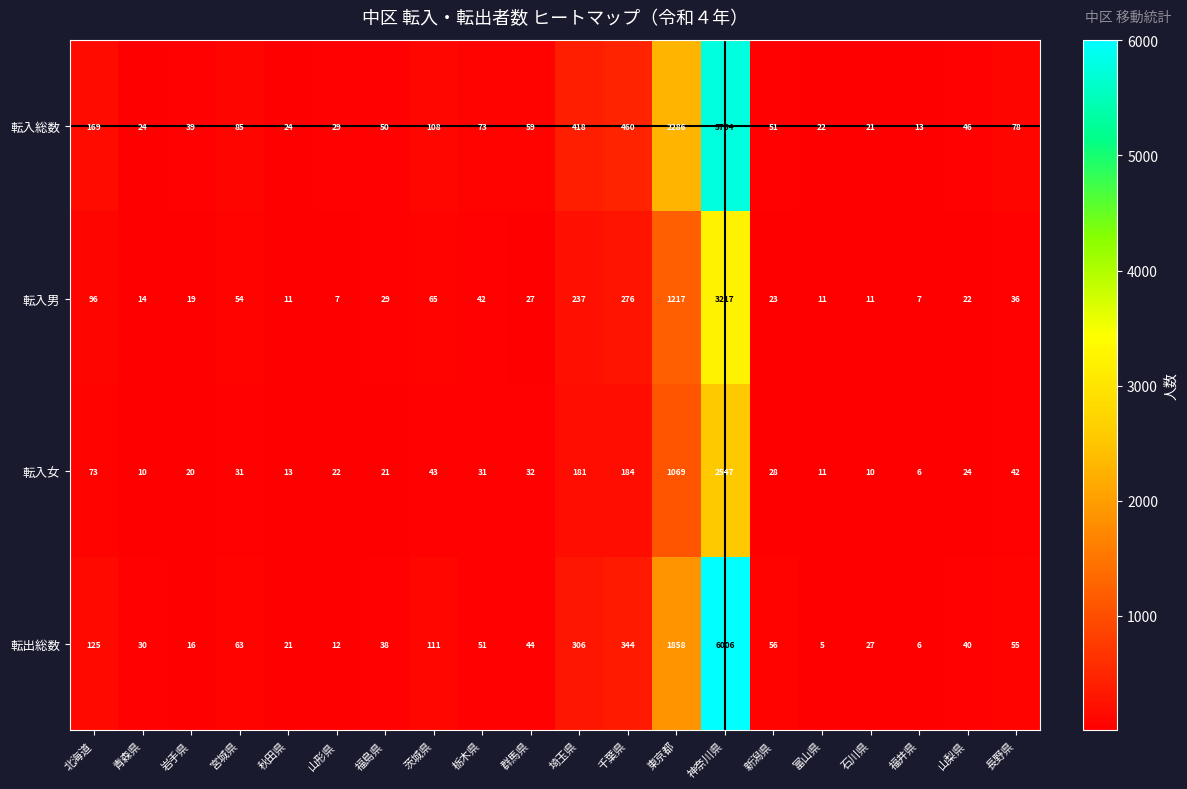

The value of 転出総数 at 石川県 is 27. True or false?

True